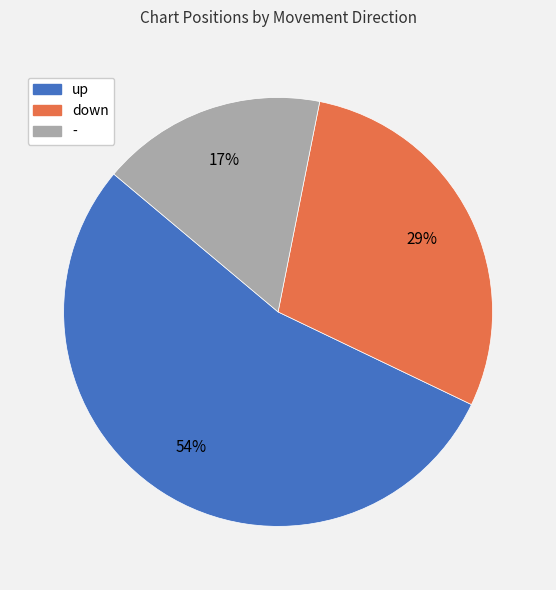

Count the number of slices in the pie.

3